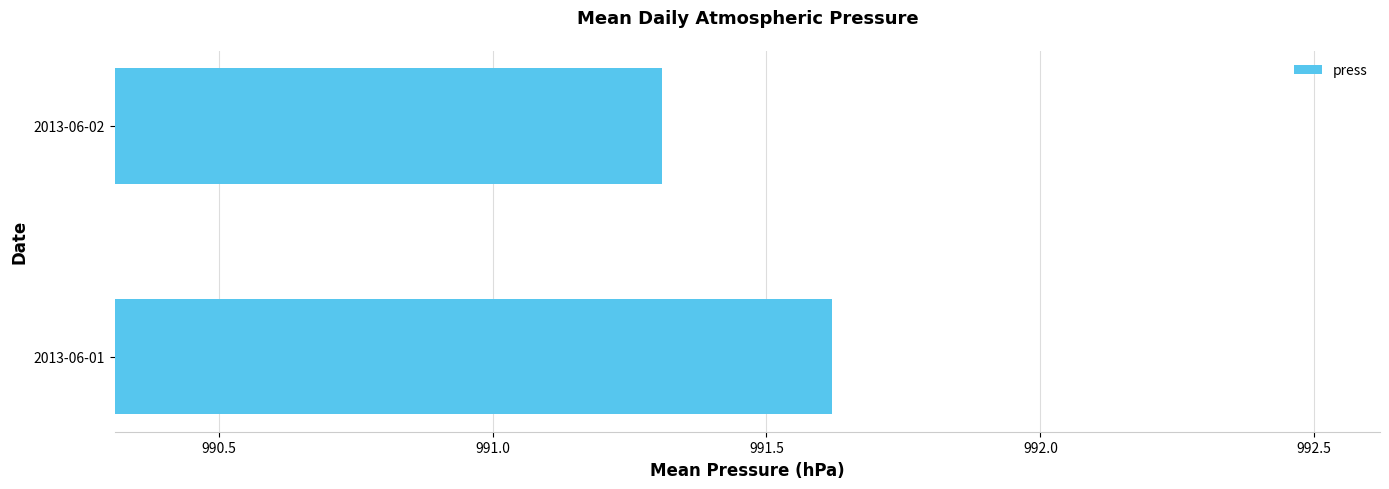

Rank the categories by value from highest to lowest.

2013-06-01, 2013-06-02